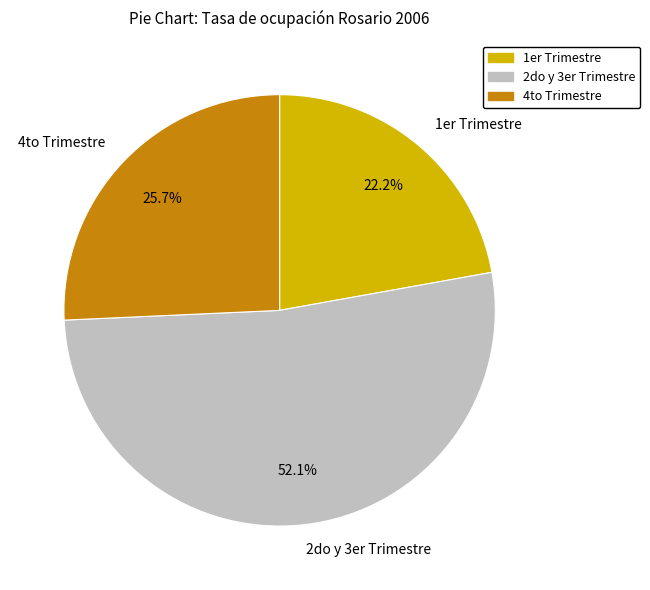

Does 2do y 3er Trimestre represent more than half of the total?

Yes